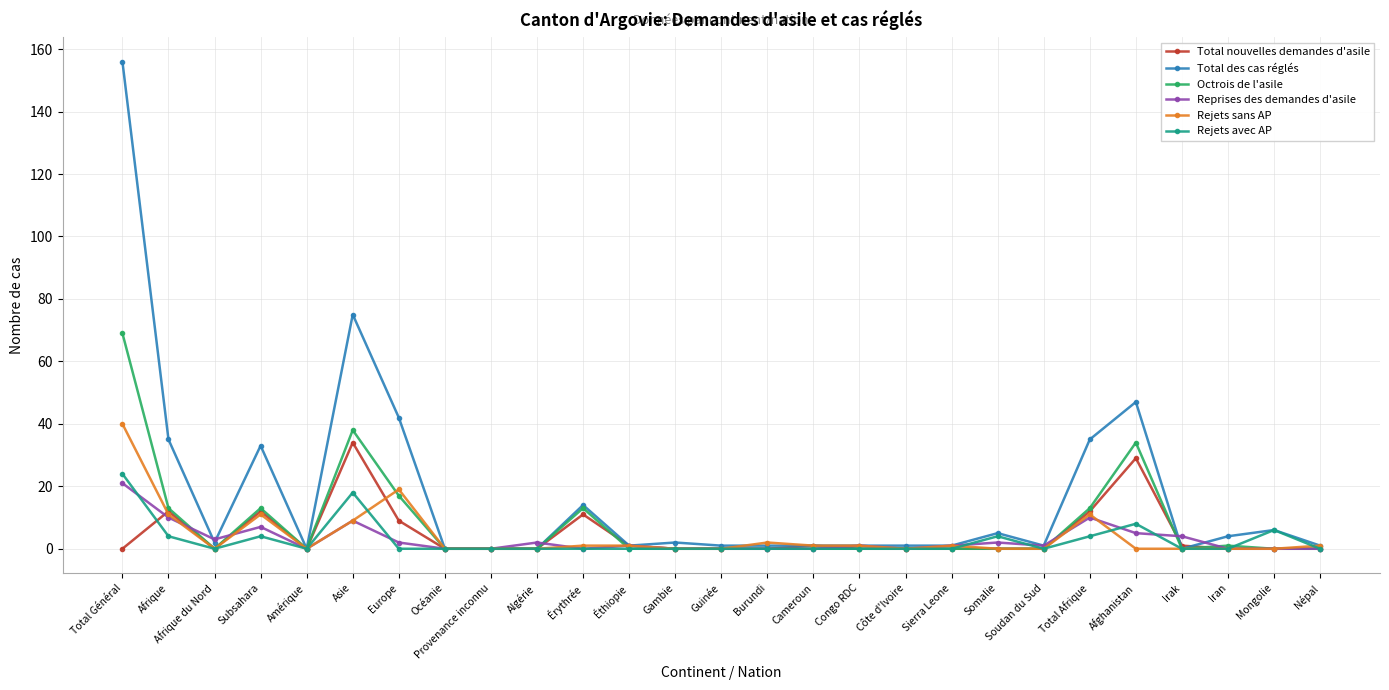

Is it true that Rejets sans AP equals 19 at Amérique?

False